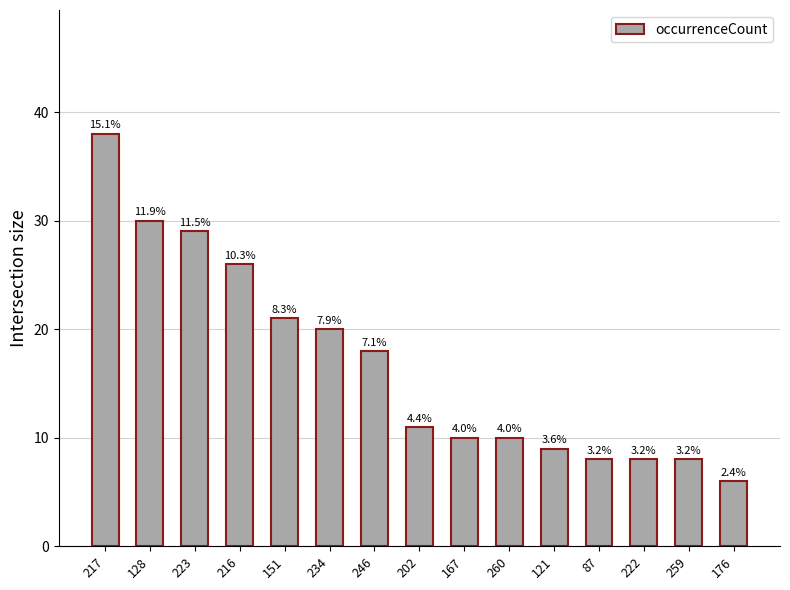

What position from the right is 217?

15